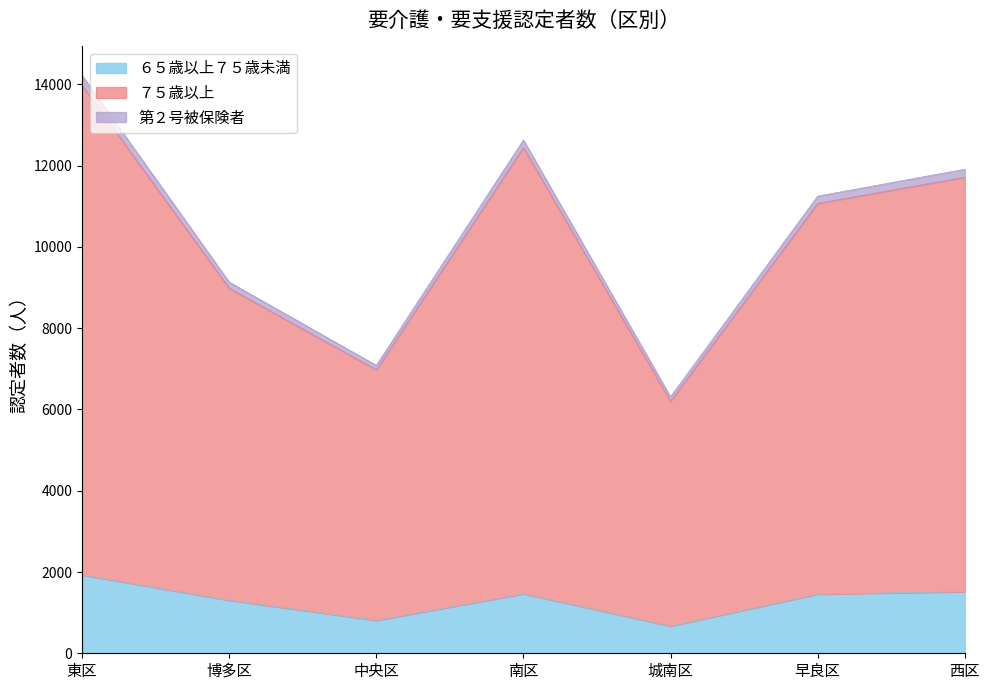

At which category is the sum across all series the highest?

東区